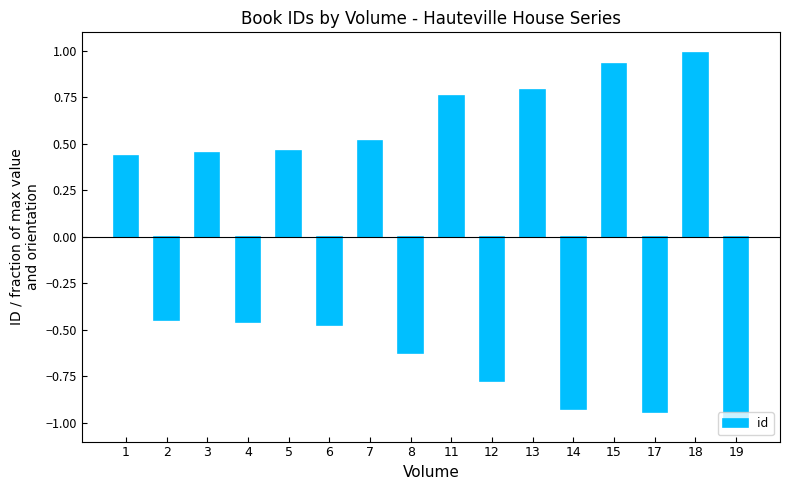

Is it true that the value at 3 is 0.5?

True